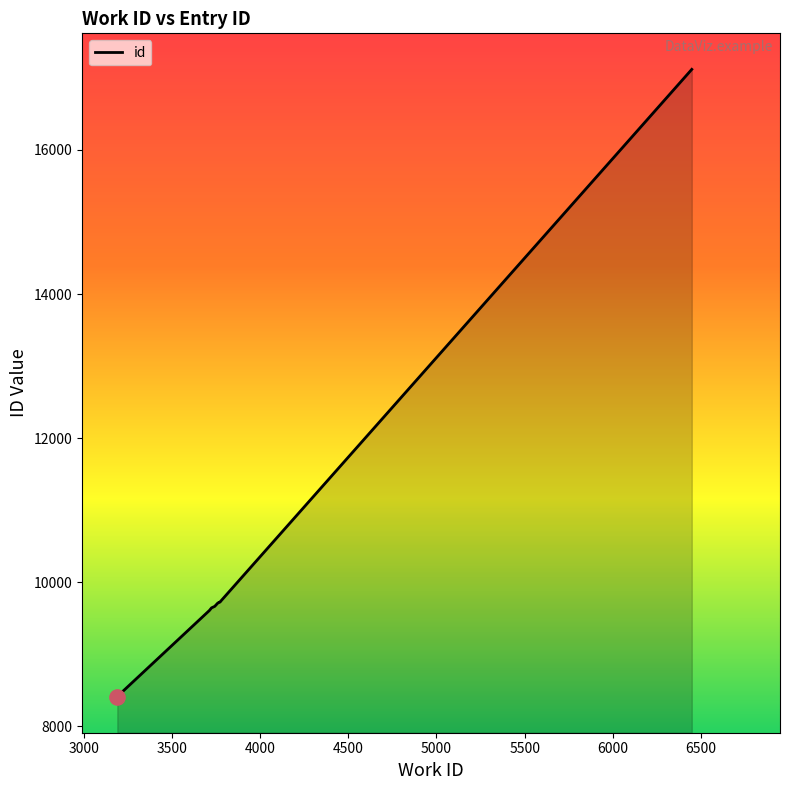

What is the change in value from 3743 to 6447?

+7453